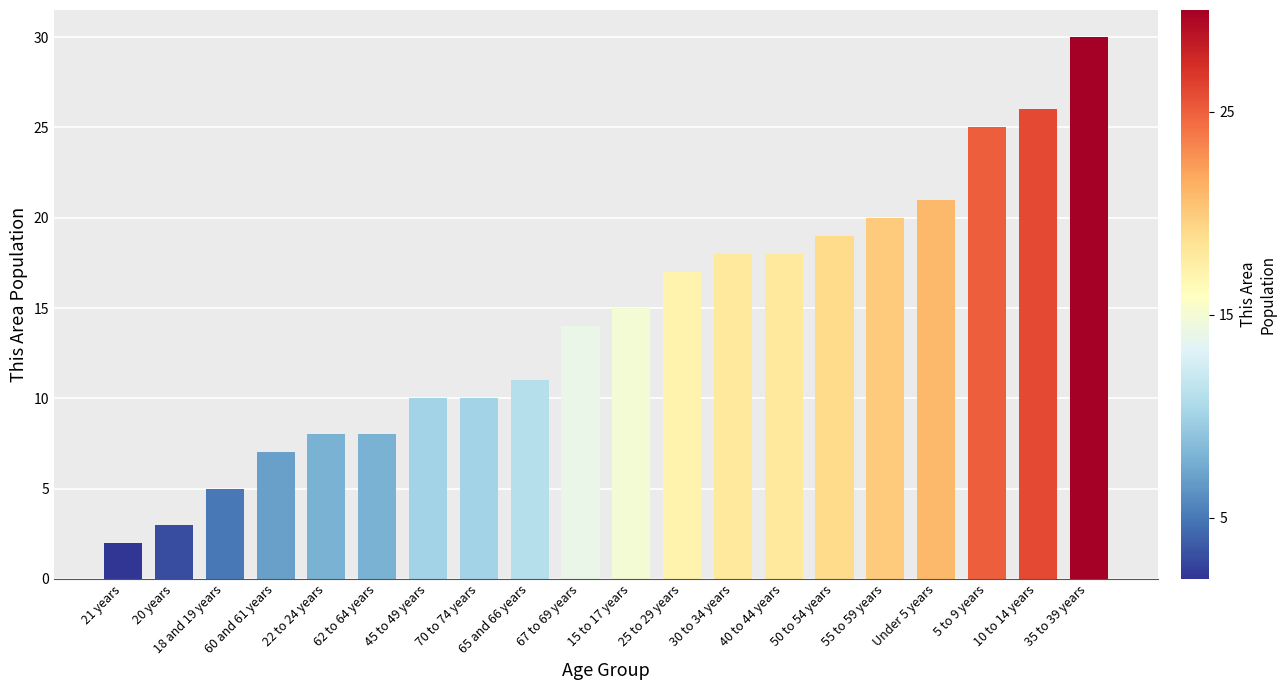

Reading left to right, transcribe all the data shown in this chart.

2	3	5	7	8	8	10	10	11	14	15	17	18	18	19	20	21	25	26	30